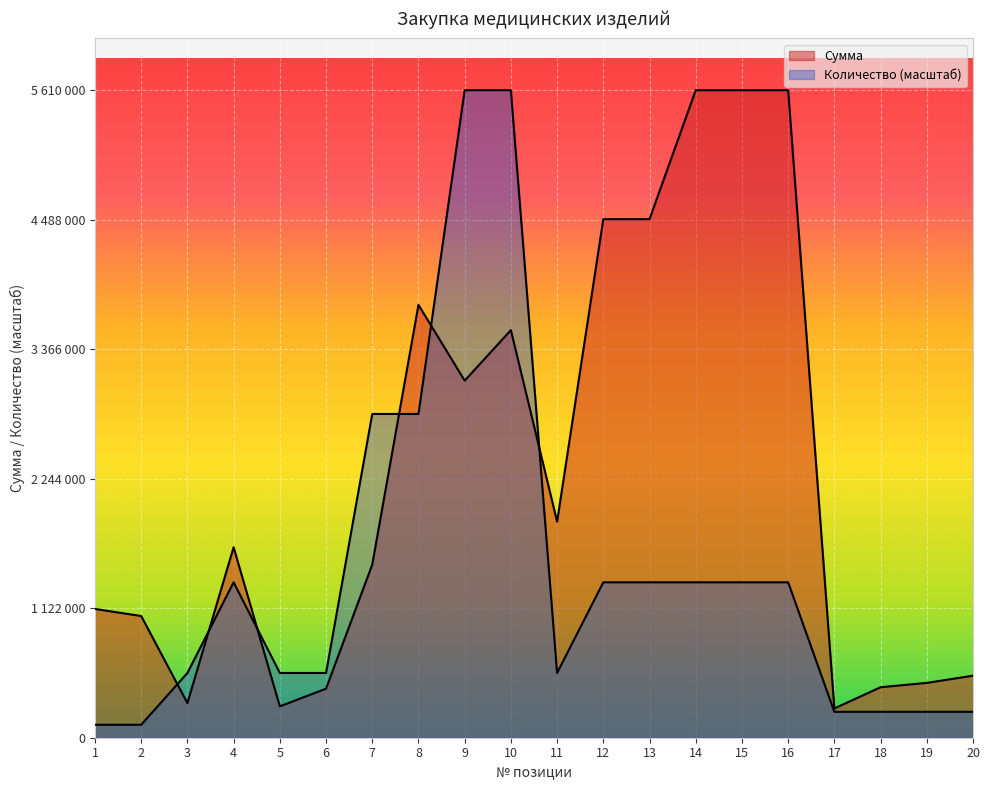

List the series in order of their overall mean, highest first.

Сумма, Количество